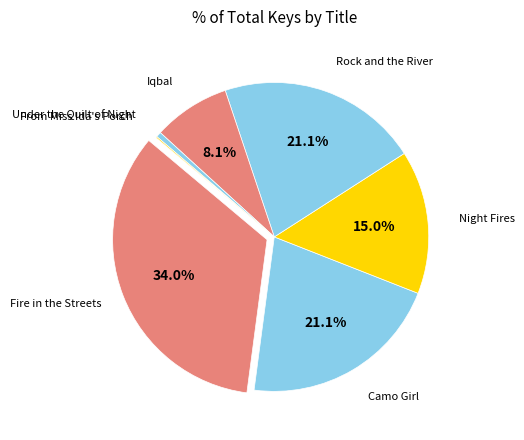

Which slice is the smallest?

From Miss Ida's Porch